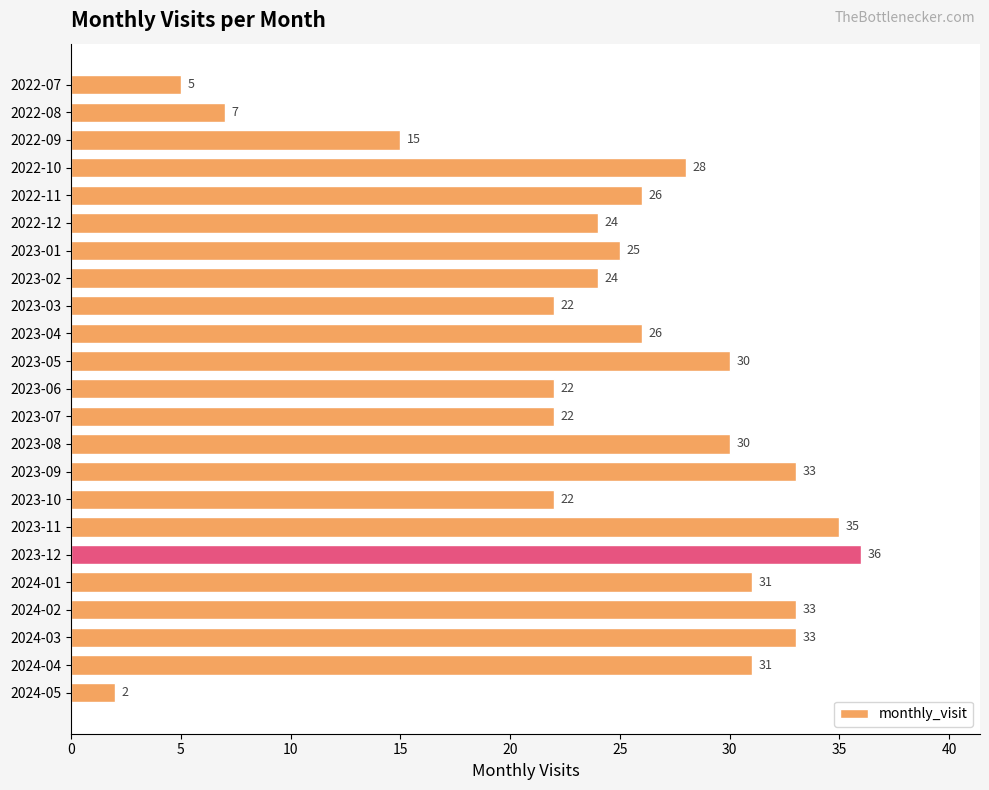

True or false: the data shows 6 at 2023-07.

False